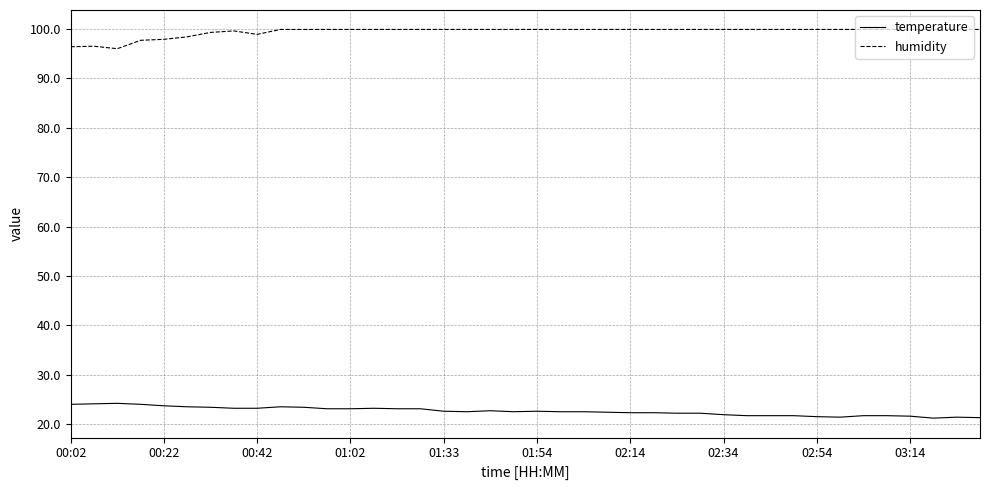

True or false: temperature and humidity intersect in this chart.

False